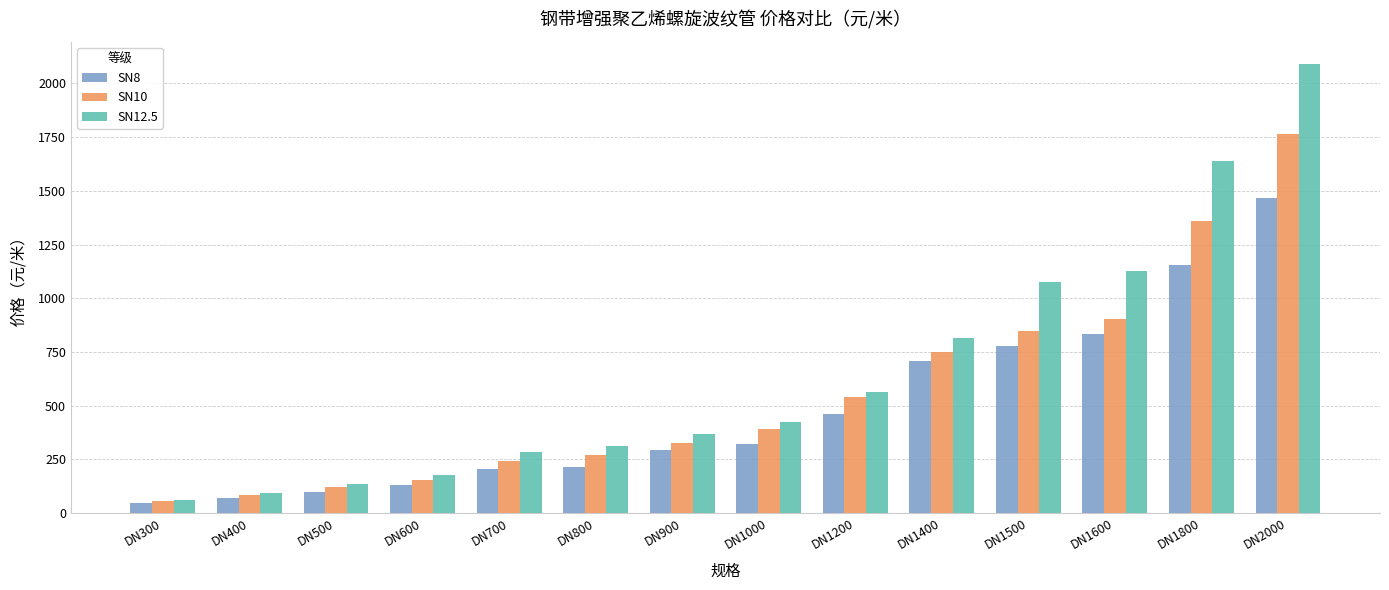

Does the chart contain stacked bars?

No